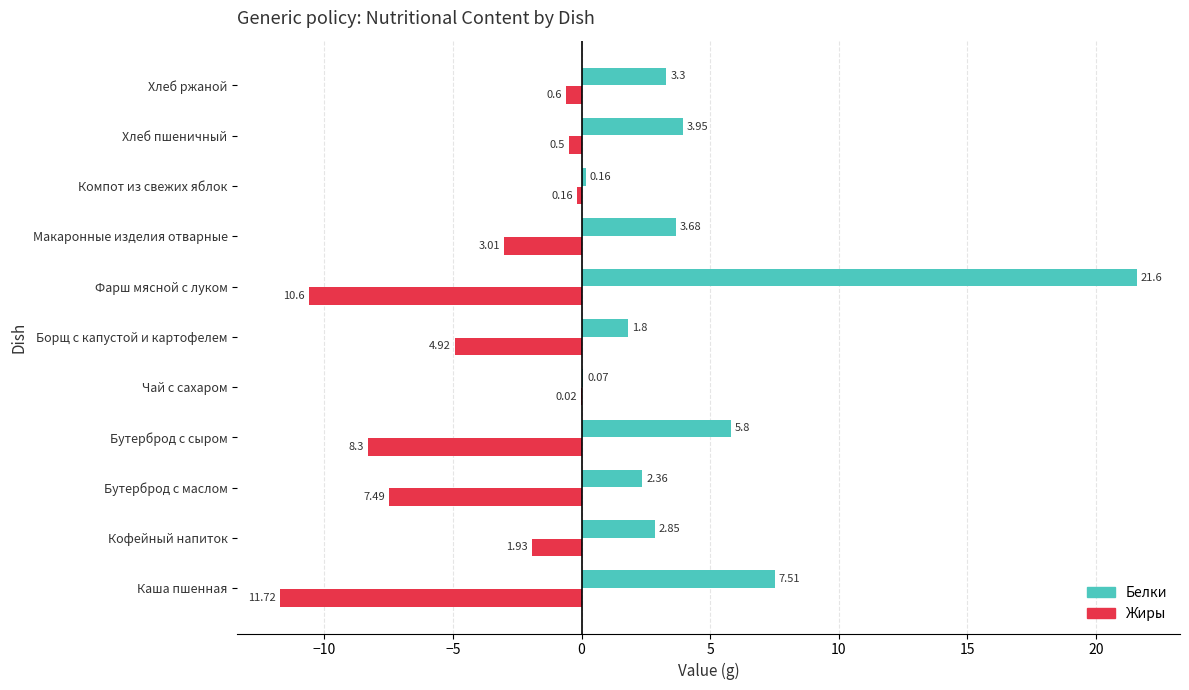

Which label corresponds to the largest value in the chart?

Фарш мясной с луком